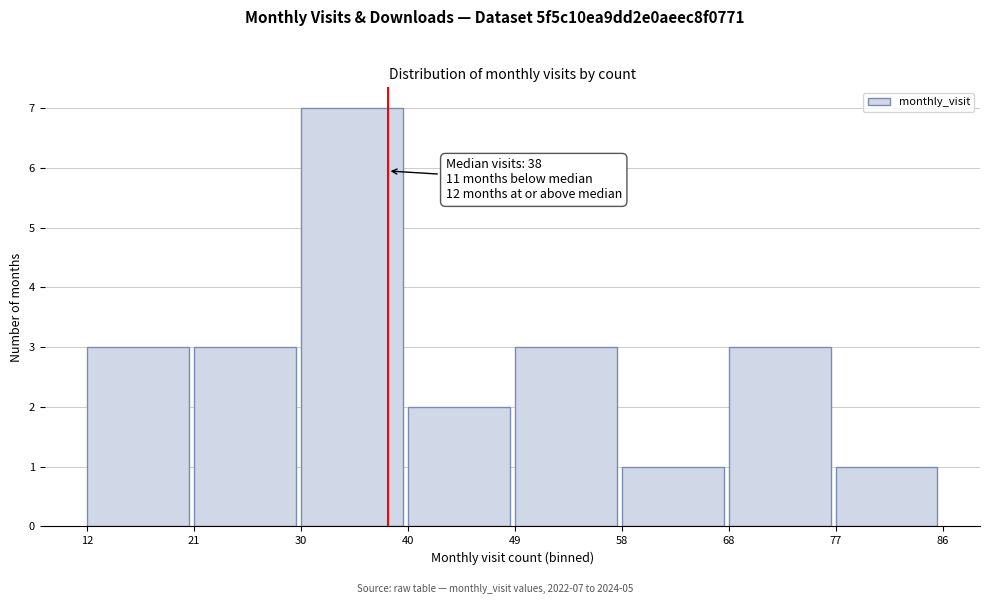

Over which range of the x-axis is the bar tallest?

30 to 40